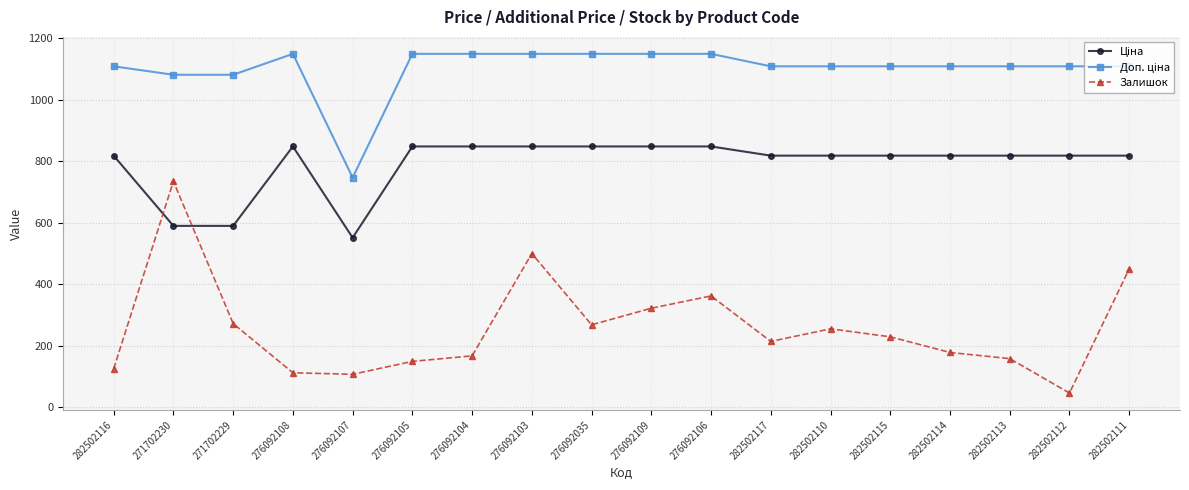

What is the spread (max minus min) of values at 276092108?

1037.7